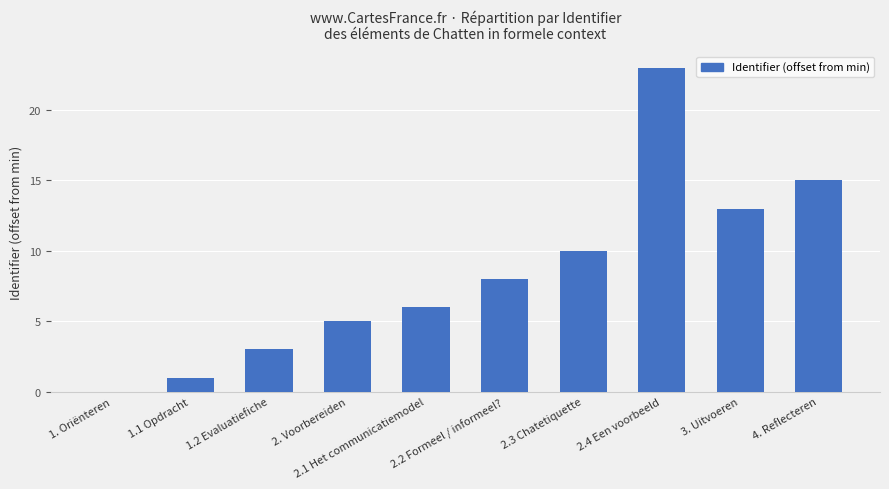

The chart shows a value of 6 at 2.1 Het communicatiemodel. True or false?

True